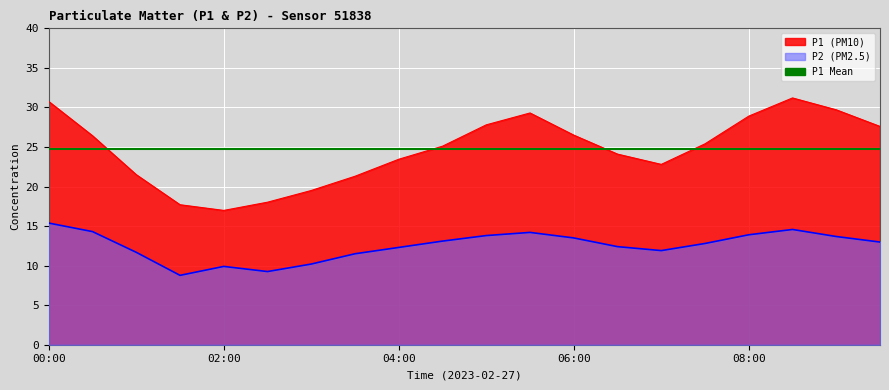

Where does the P2 series first go above 12?

00:00